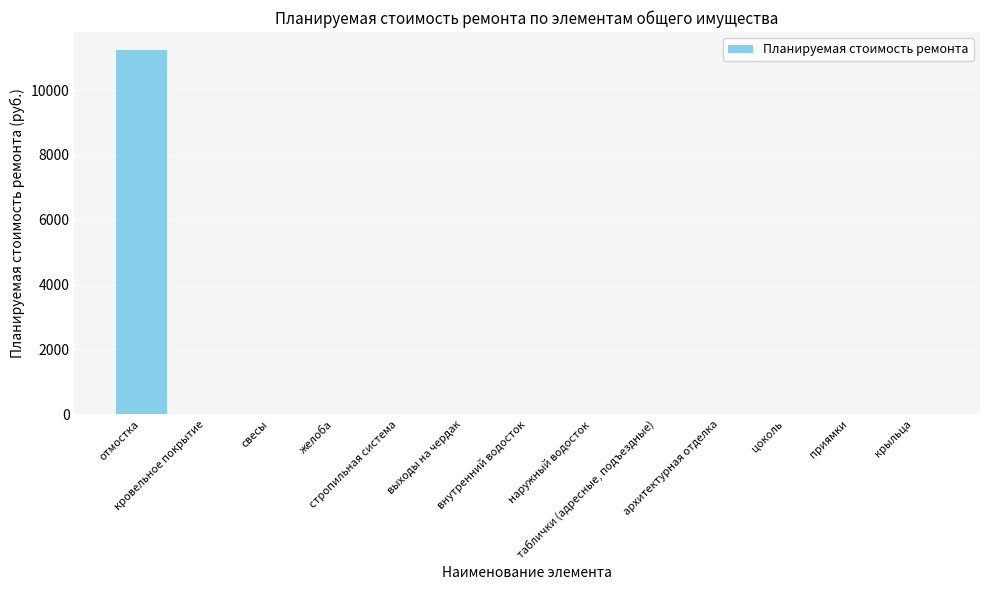

Count the number of categories in the chart.

13